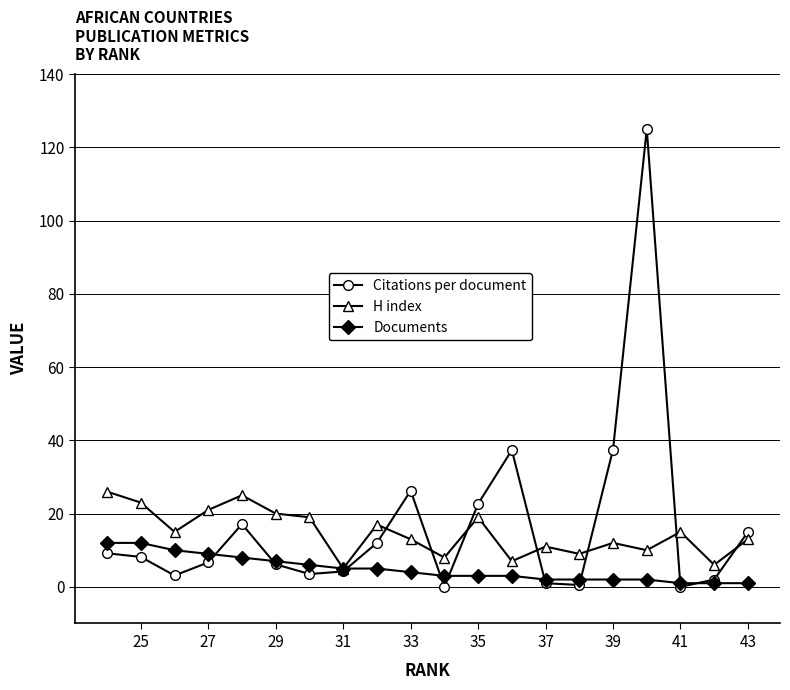

Is it true that Citations per document equals 15.0 at 43?

True